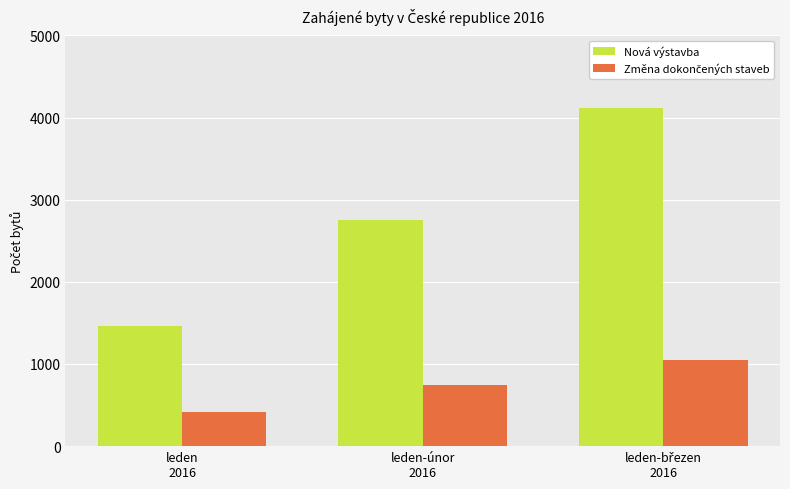

Which series has the largest range (max minus min)?

Nová výstavba